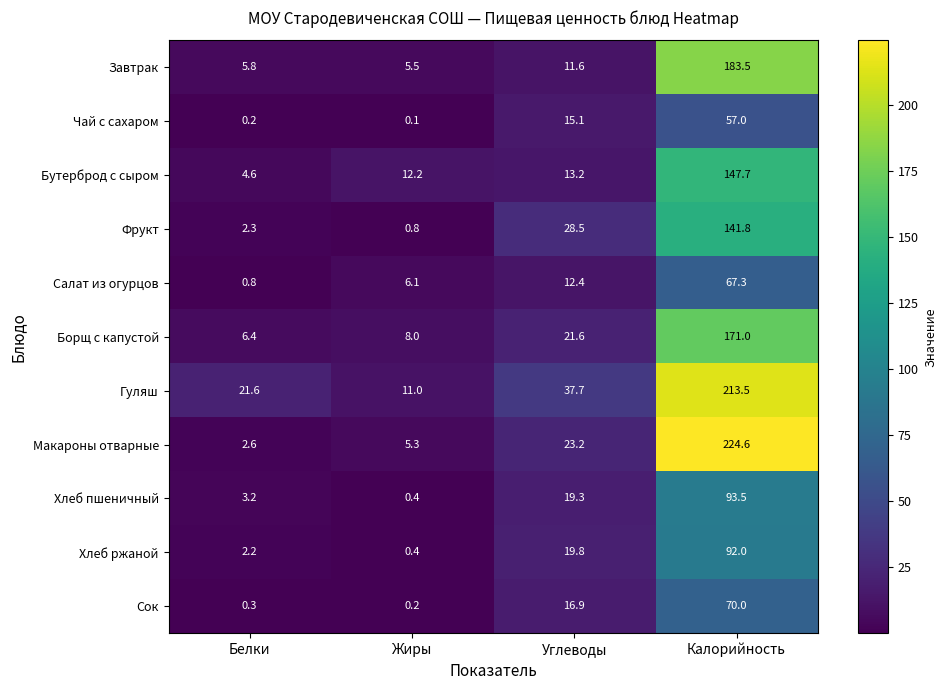

What is the average value of the Завтрак series?

51.6